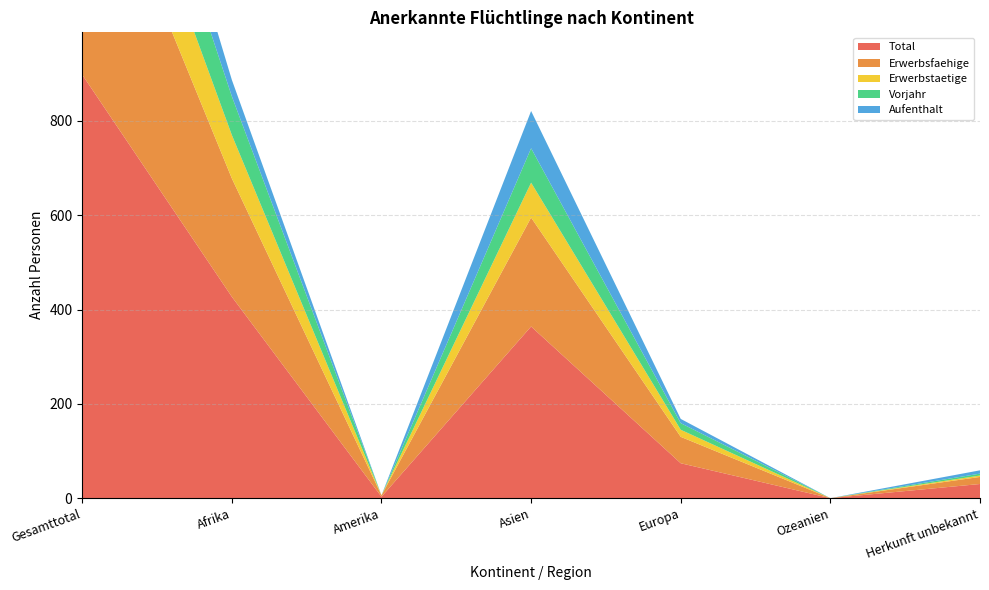

Reading right to left, list all the values displayed in this chart.

Total: Herkunft unbekannt=30	Ozeanien=0	Europa=74	Asien=364	Amerika=3	Afrika=427	Gesamttotal=898
Erwerbsfaehige: Herkunft unbekannt=15	Ozeanien=0	Europa=56	Asien=231	Amerika=3	Afrika=251	Gesamttotal=556
Erwerbstaetige: Herkunft unbekannt=3	Ozeanien=0	Europa=15	Asien=74	Amerika=0	Afrika=92	Gesamttotal=184
Vorjahr: Herkunft unbekannt=4	Ozeanien=0	Europa=14	Asien=73	Amerika=0	Afrika=82	Gesamttotal=173
Aufenthalt: Herkunft unbekannt=7	Ozeanien=0	Europa=9	Asien=79	Amerika=0	Afrika=35	Gesamttotal=130